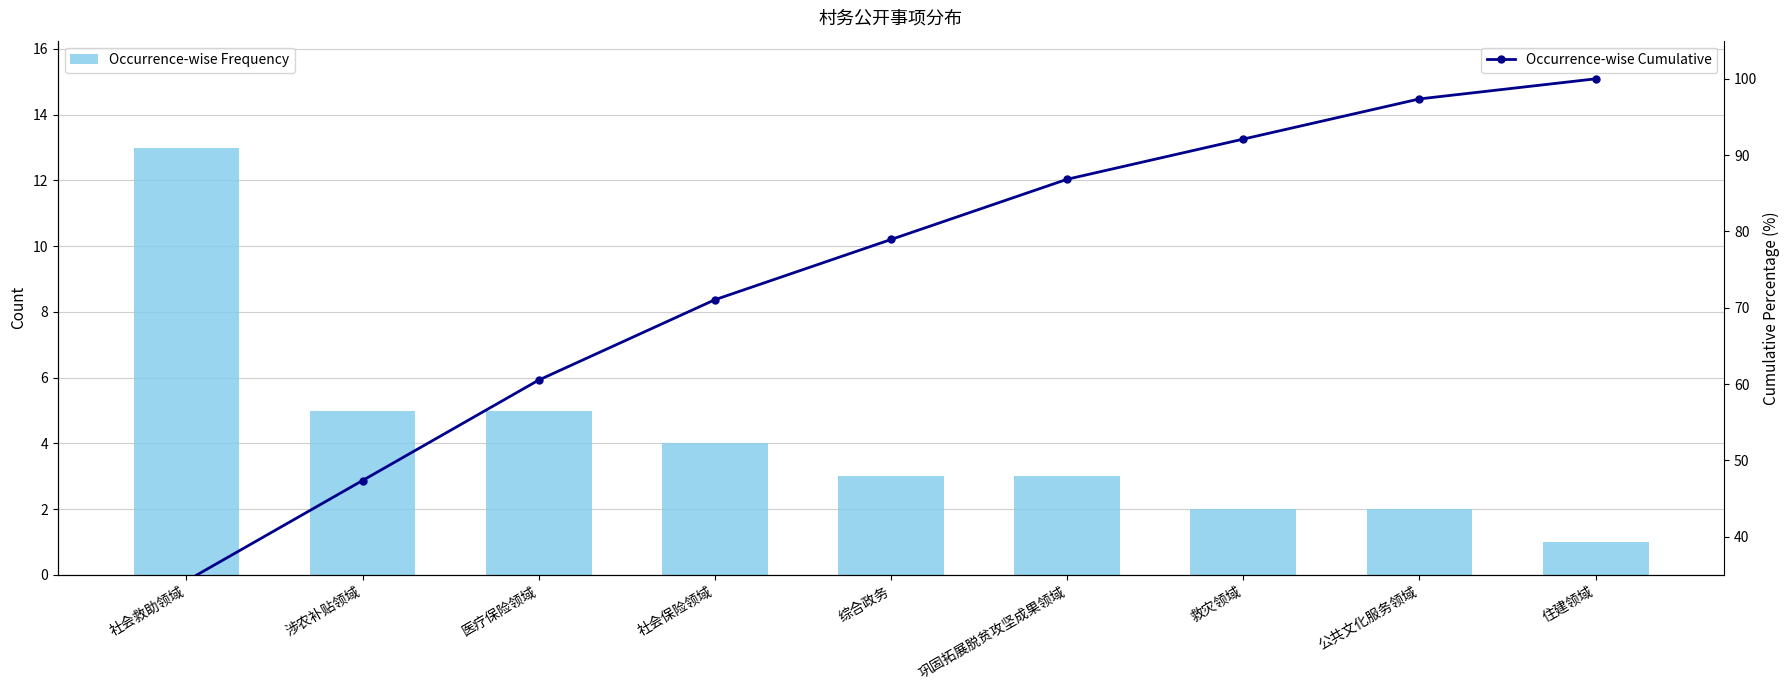

What is the label of the 4th bar from the right?

巩固拓展脱贫攻坚成果领域